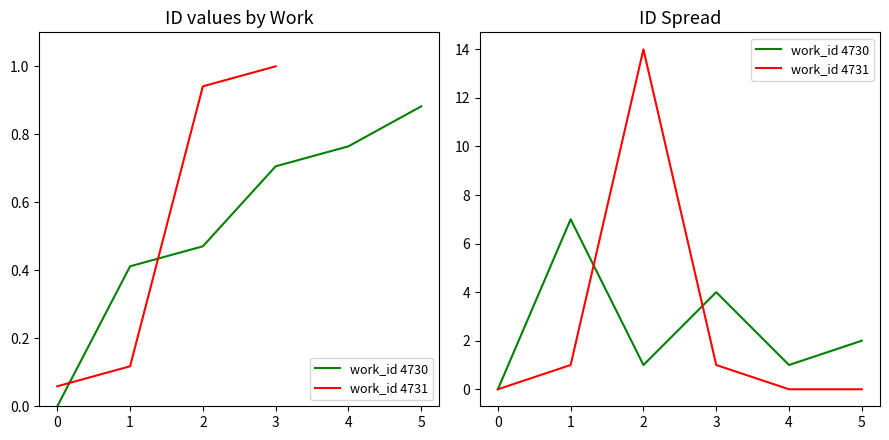

At how many categories does at least one series exceed 8?

1